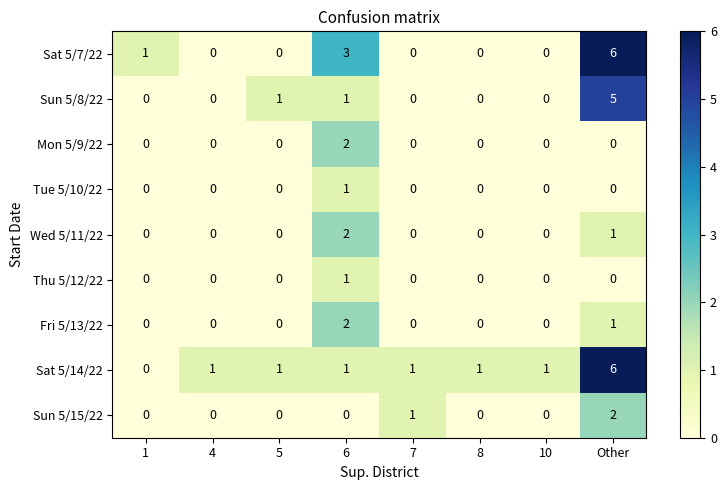

At which category is the sum across all series the highest?

Other